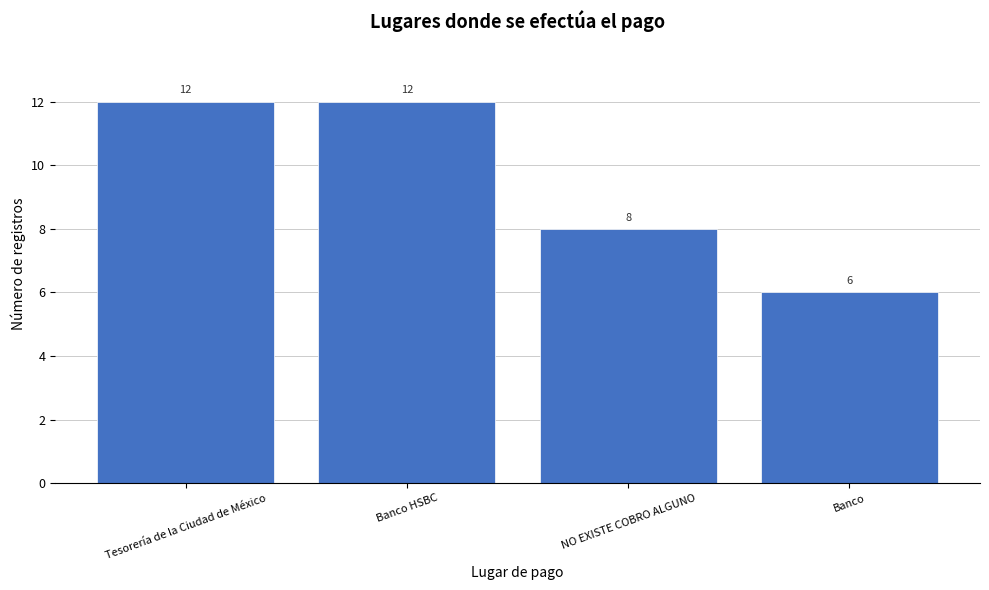

Reading right to left, what are all the values shown in this chart?

6	8	12	12